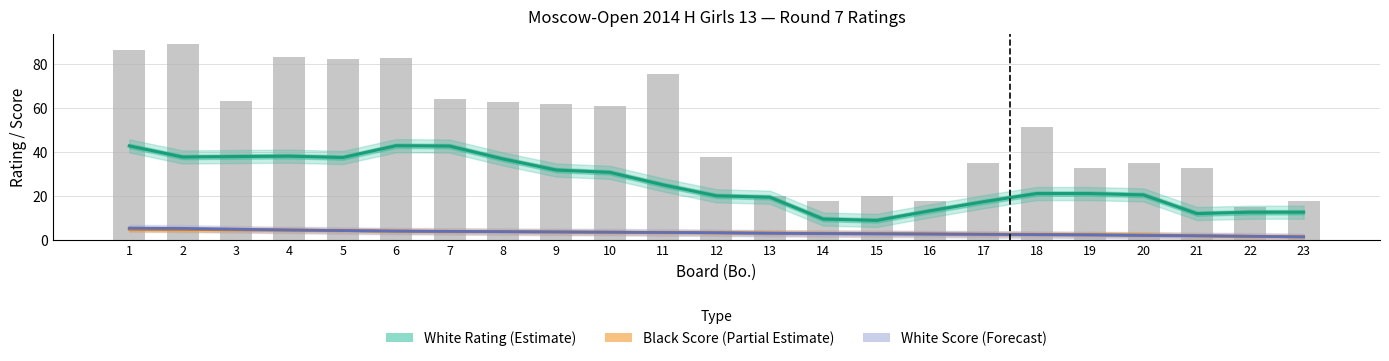

At which category is the sum across all series the highest?

1